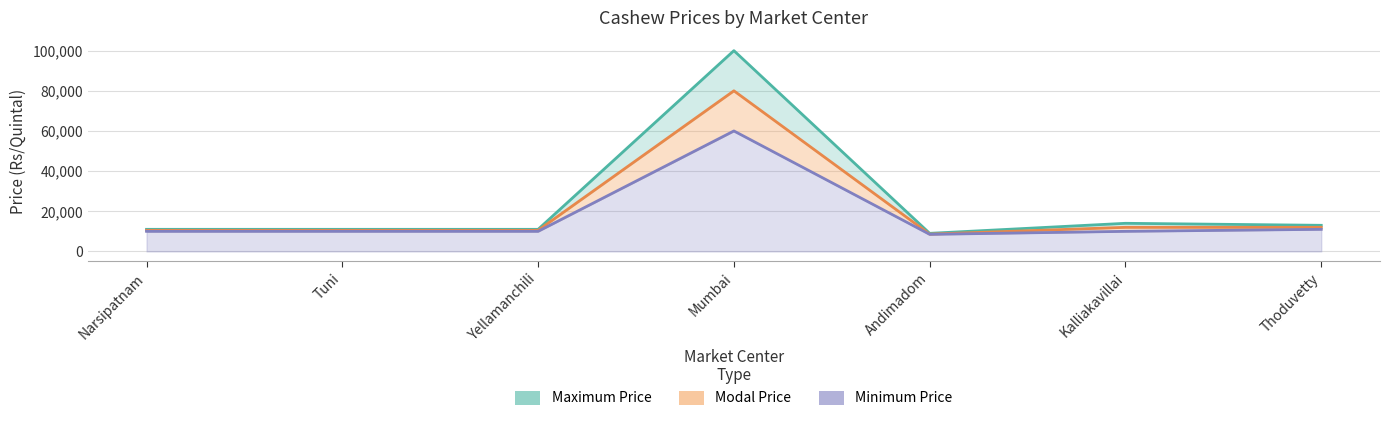

Where does the Maximum Price series first go above 11000?

Mumbai